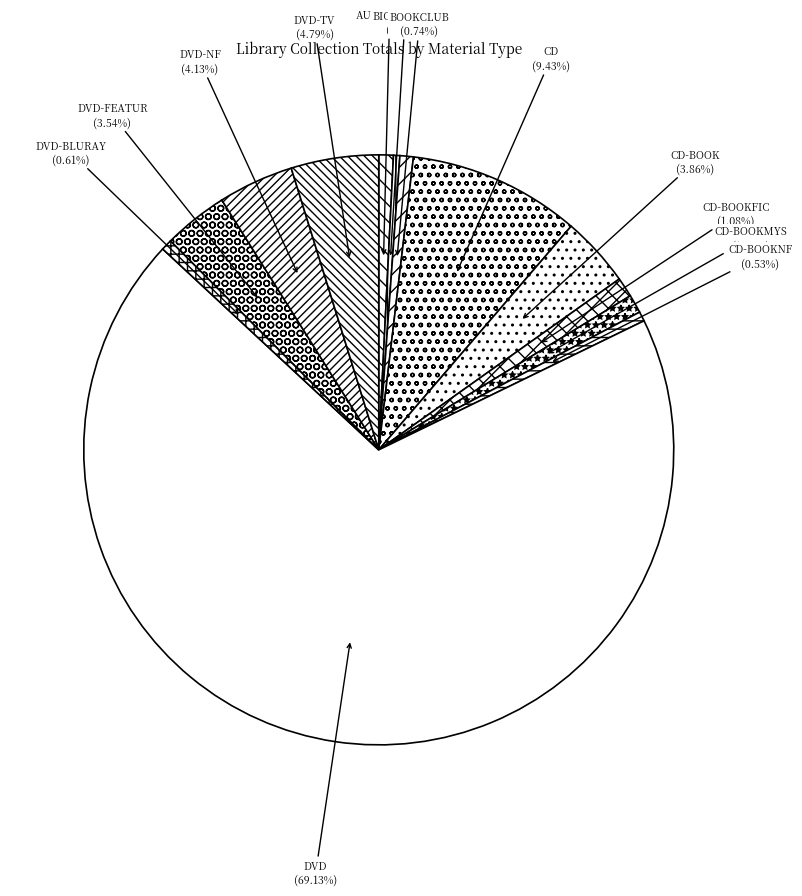

How many slices are in this pie chart?

13